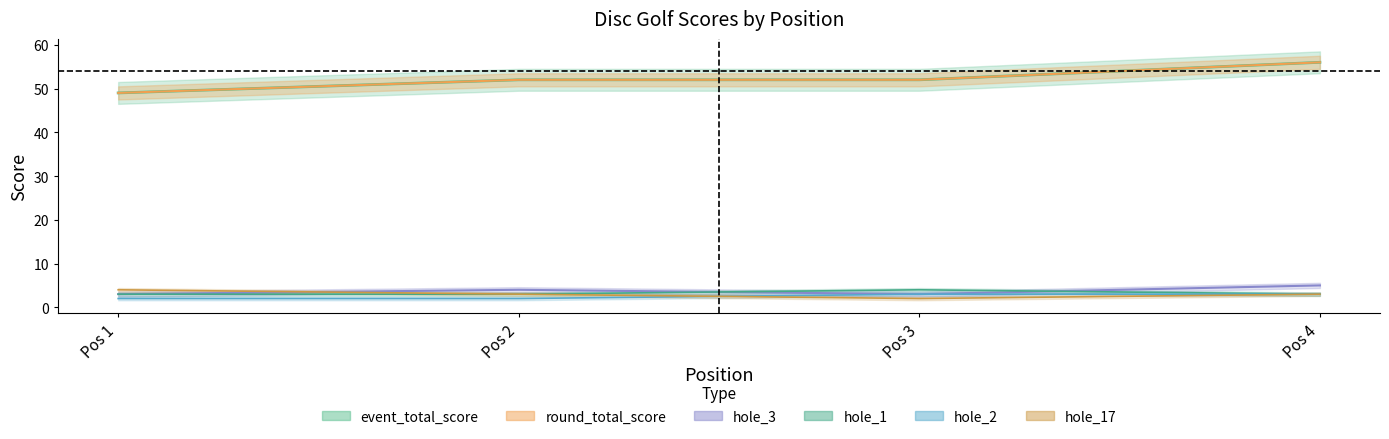

Which series has the largest total across all categories?

event_total_score